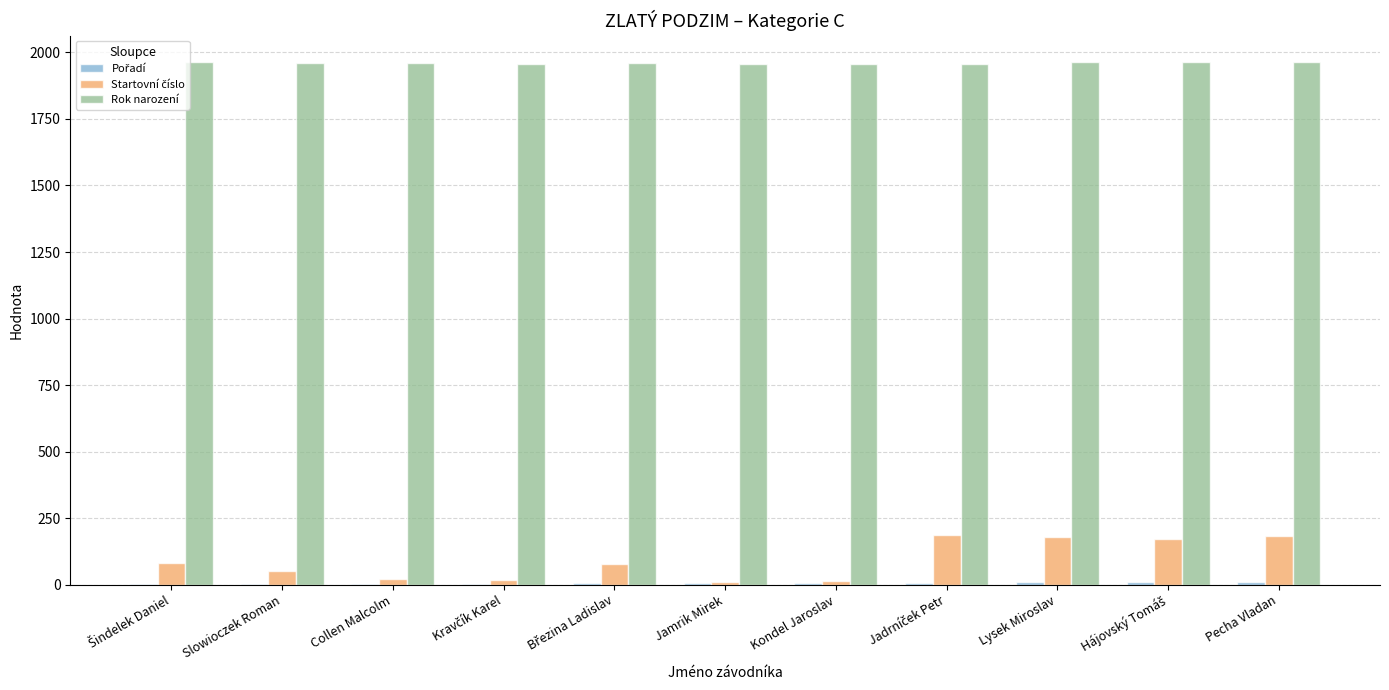

What is the spread (max minus min) of values at Pecha Vladan?

1954